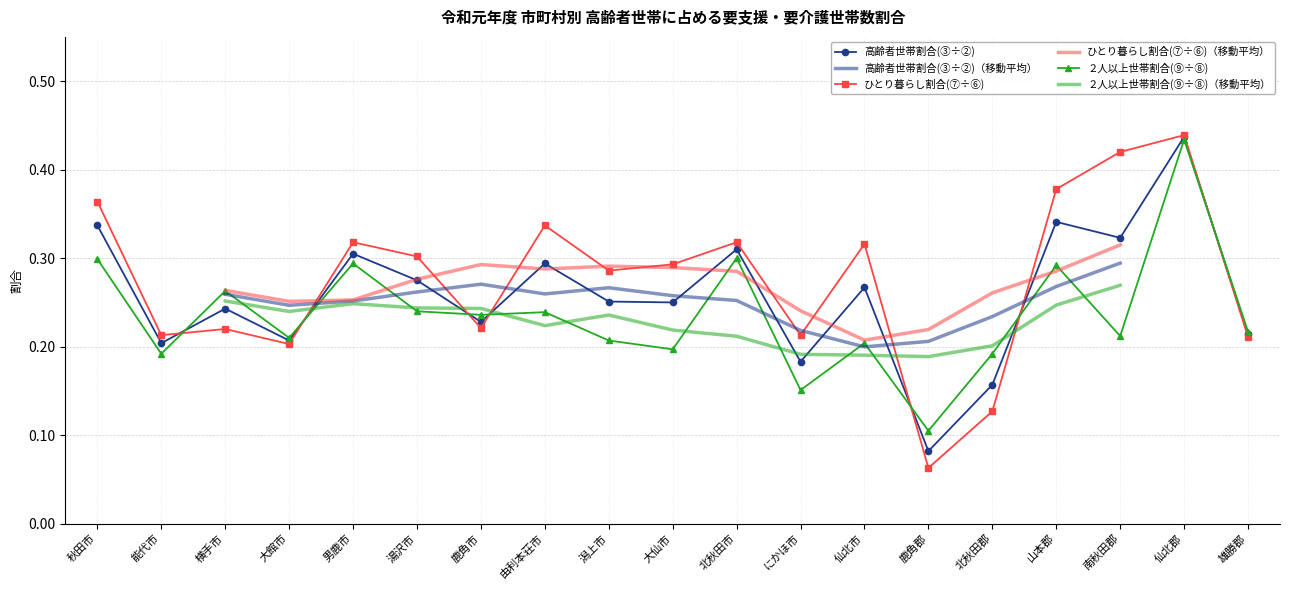

The value of 高齢者世帯割合(③÷②) at 山本郡 is 0.3. True or false?

True